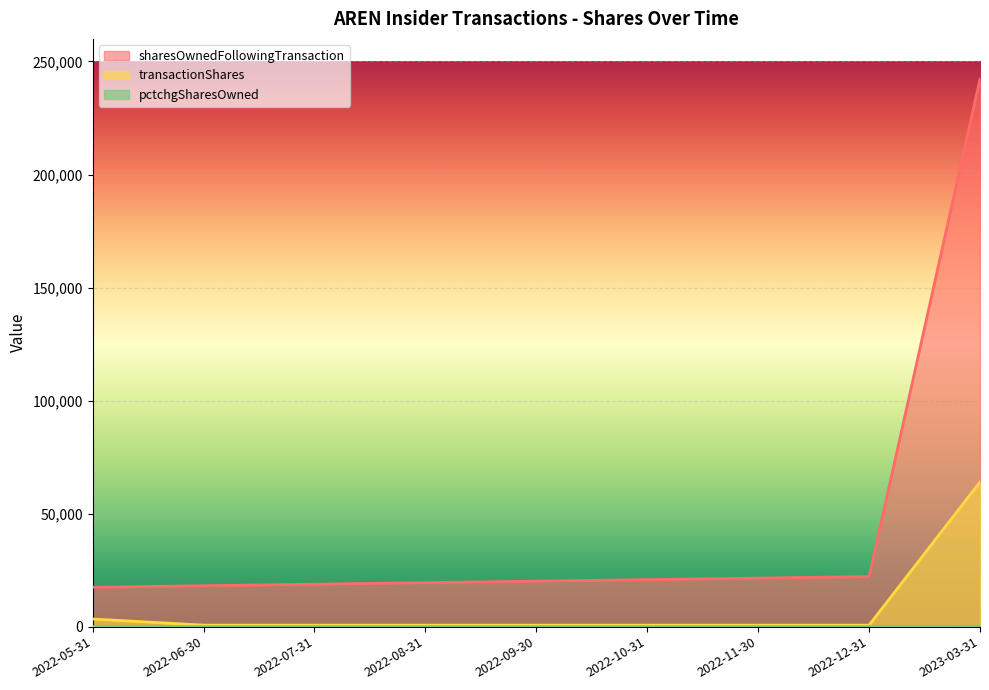

What is the value of the sharesOwnedFollowingTransaction point at the 8th from the left?

22150